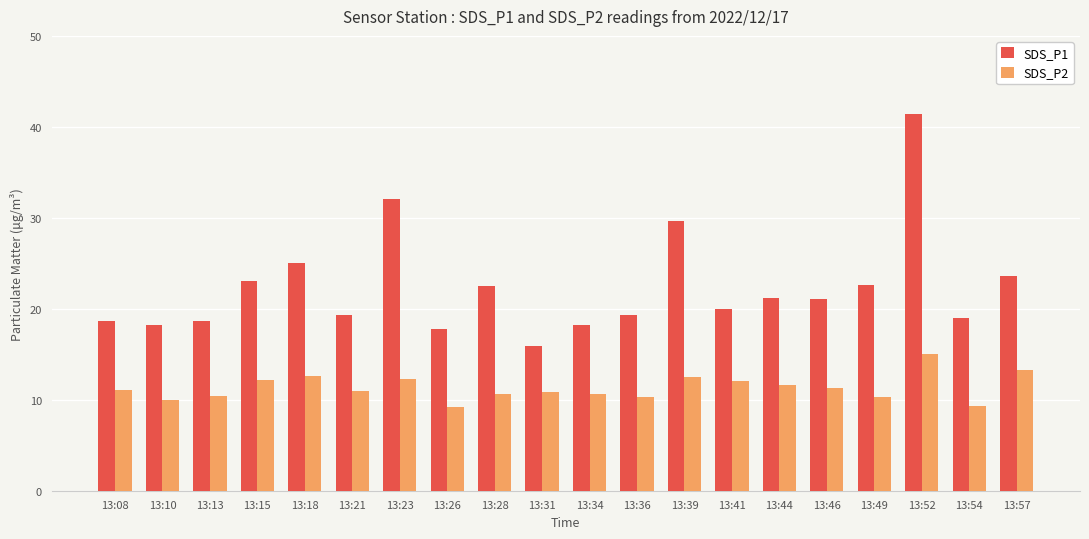

At how many categories does at least one series exceed 27?

3